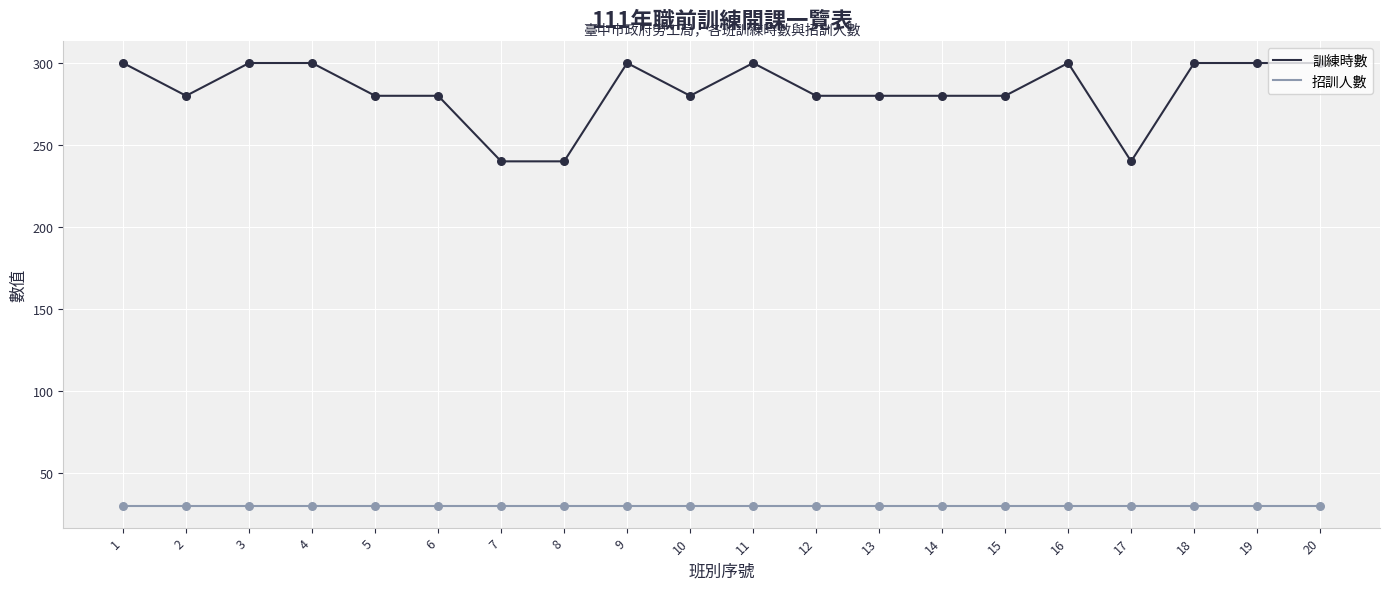

What is the difference between the highest and lowest values at 9?

270